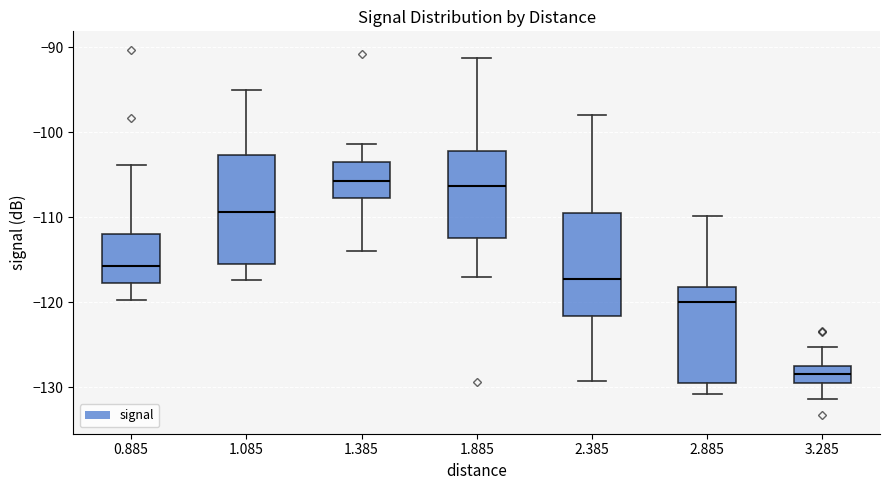

Reading left to right, transcribe this box plot: for each box, give where its median line is, the range the box spans, and where its two whiskers end, as read against the y-axis. The values are not printed on the chart, so give them approximately, as read against the axis.

0.885: median -116, box -118 to -112, whiskers -120 to -104
1.085: median -109, box -116 to -103, whiskers -117 to -95
1.385: median -106, box -108 to -103, whiskers -114 to -101
1.885: median -106, box -112 to -102, whiskers -117 to -91
2.385: median -117, box -122 to -109, whiskers -129 to -98
2.885: median -120, box -129 to -118, whiskers -131 to -110
3.285: median -128, box -129 to -127, whiskers -131 to -125